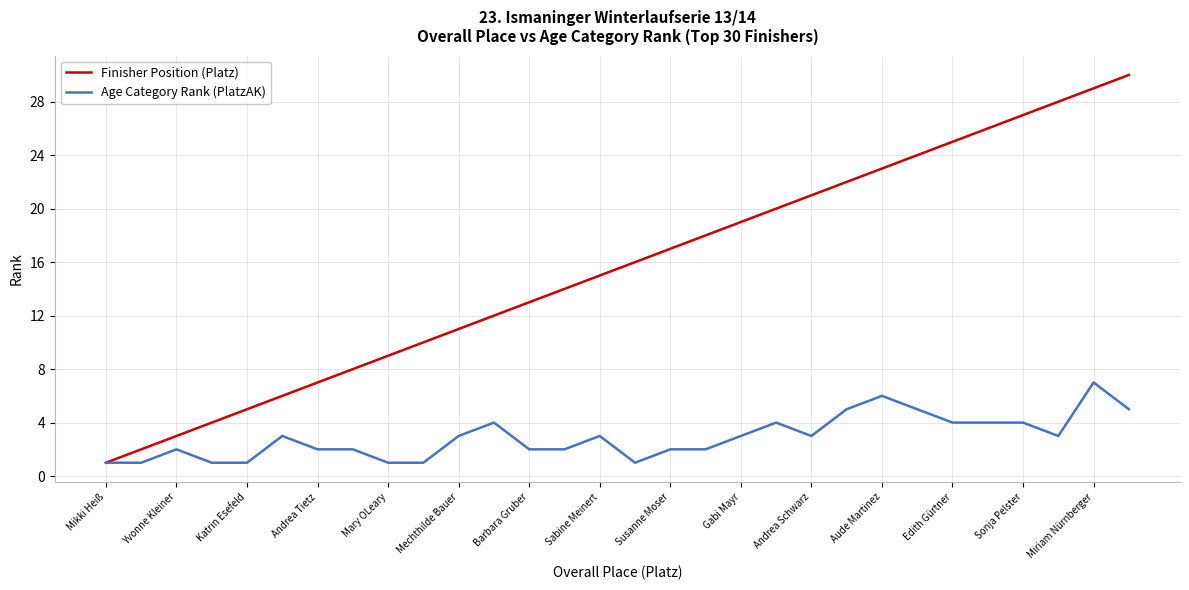

What are all the series names shown in the legend?

Finisher Position (Platz), Age Category Rank (PlatzAK)